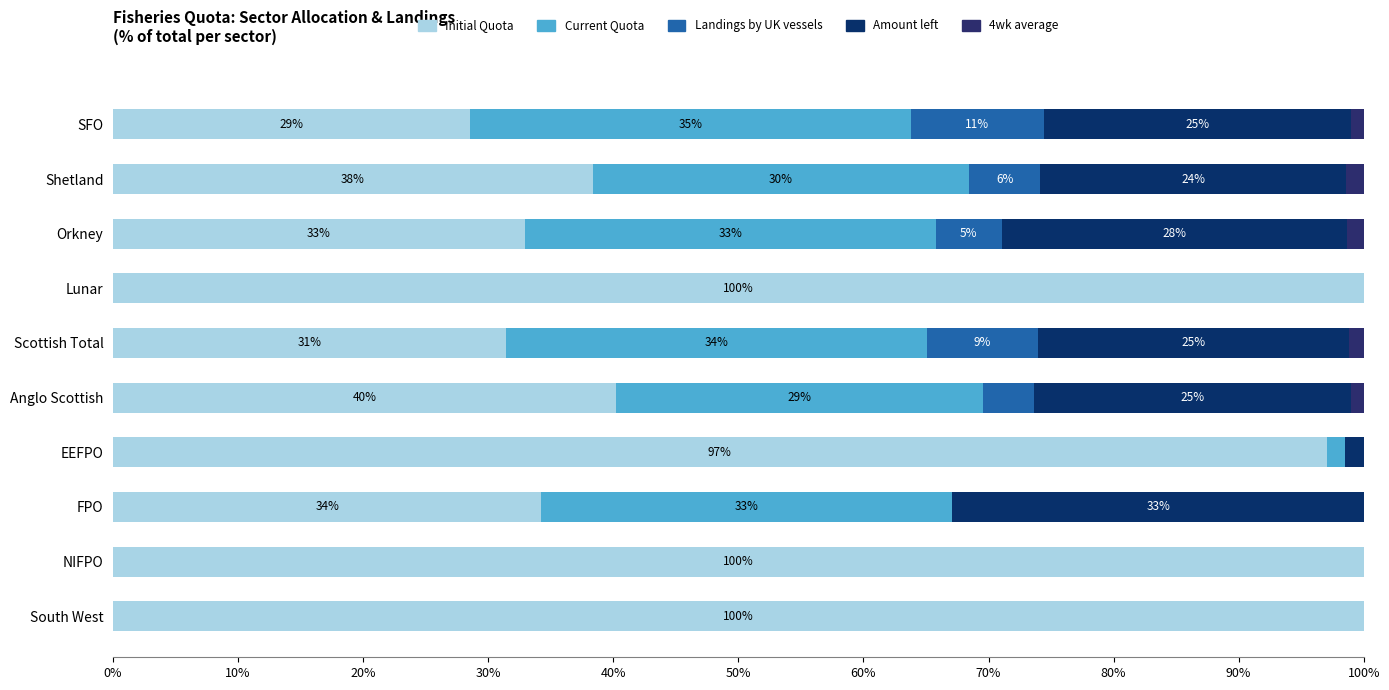

How many categories are shown in the chart?

10